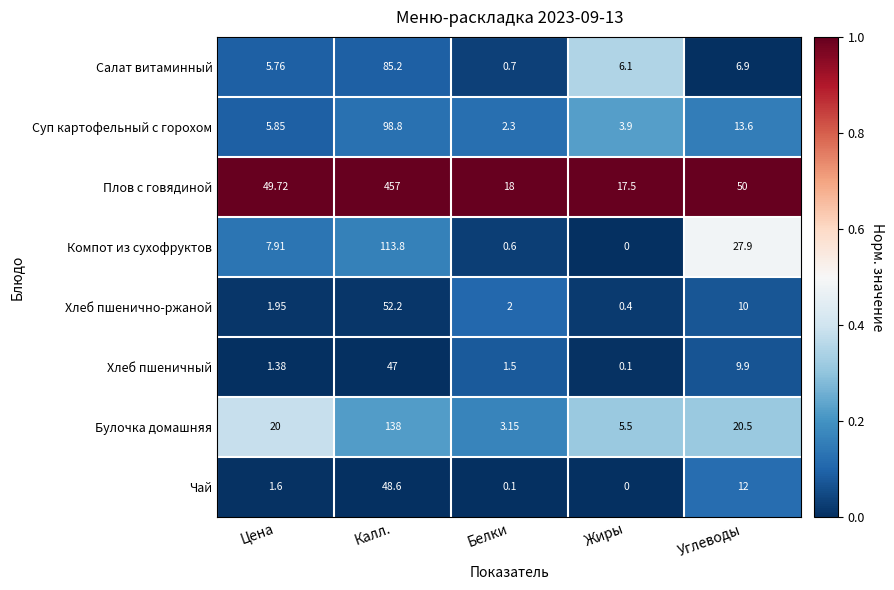

At which category does the chart reach its minimum across all series?

Жиры